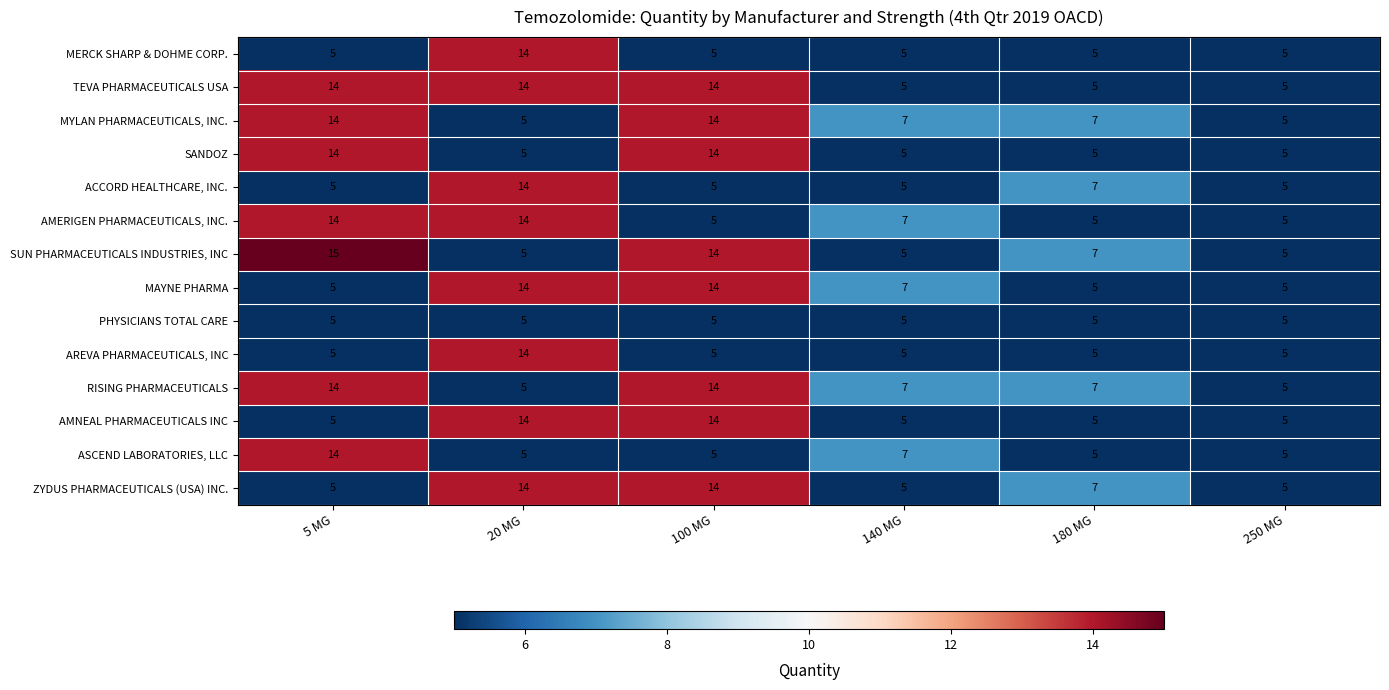

How many series are shown in this chart?

14